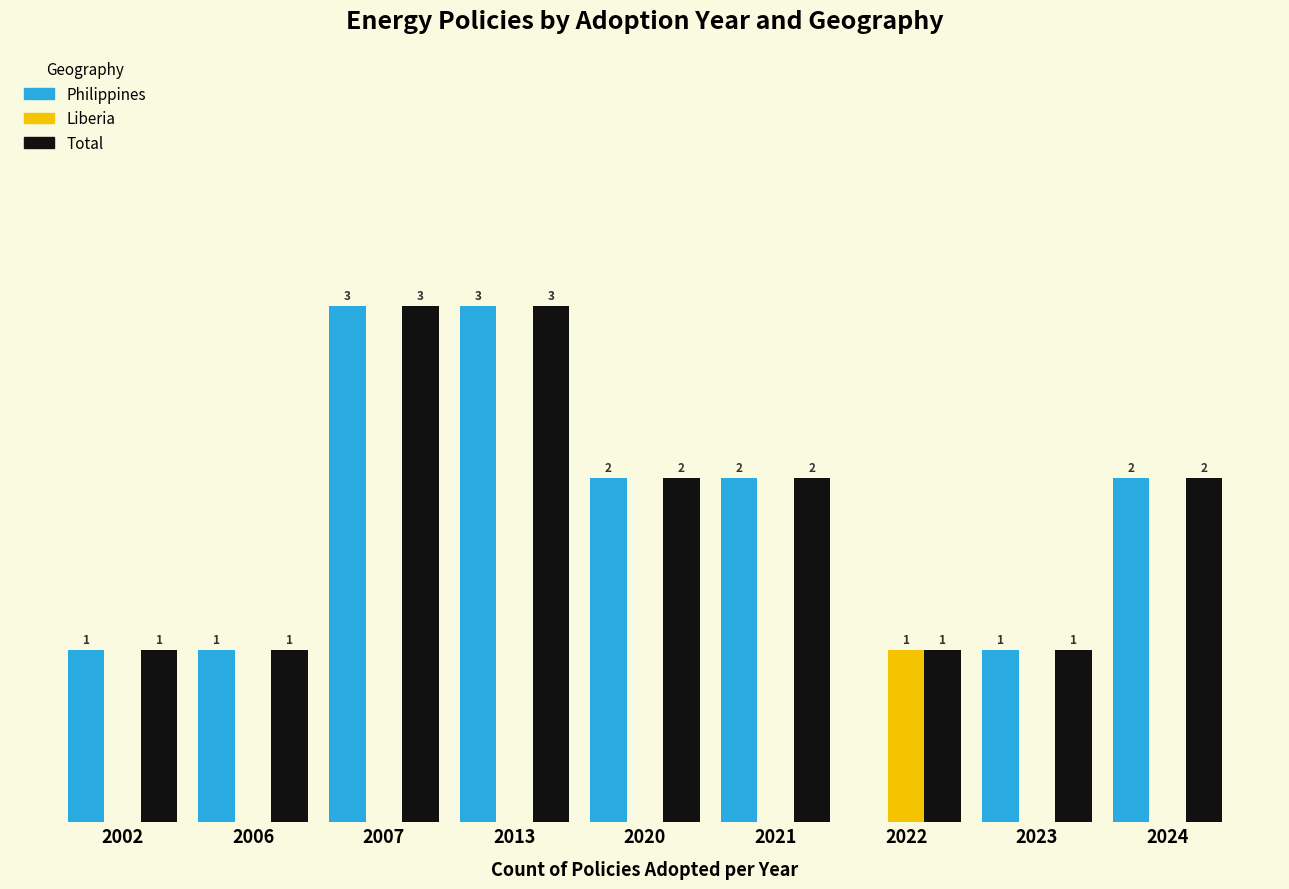

Which series has the widest spread of values?

Philippines